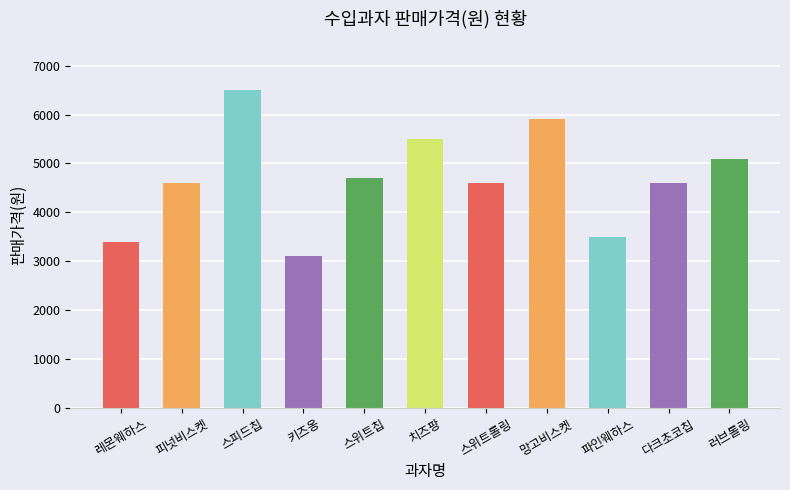

What is the sum of all values?

51500